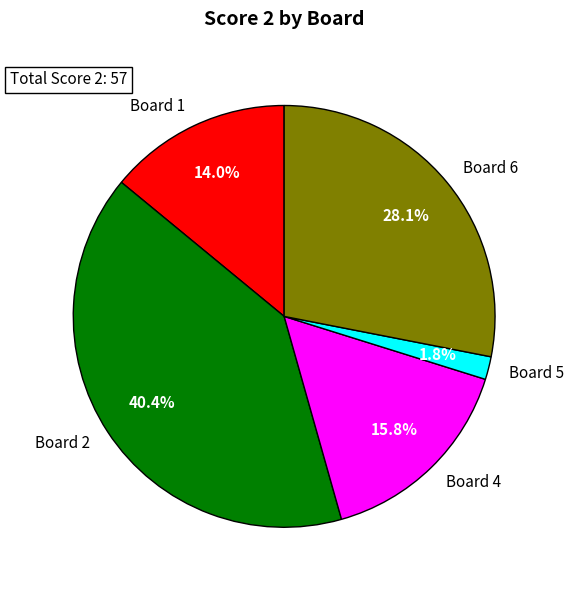

True or false: Board 4 accounts for 27% of the total.

False